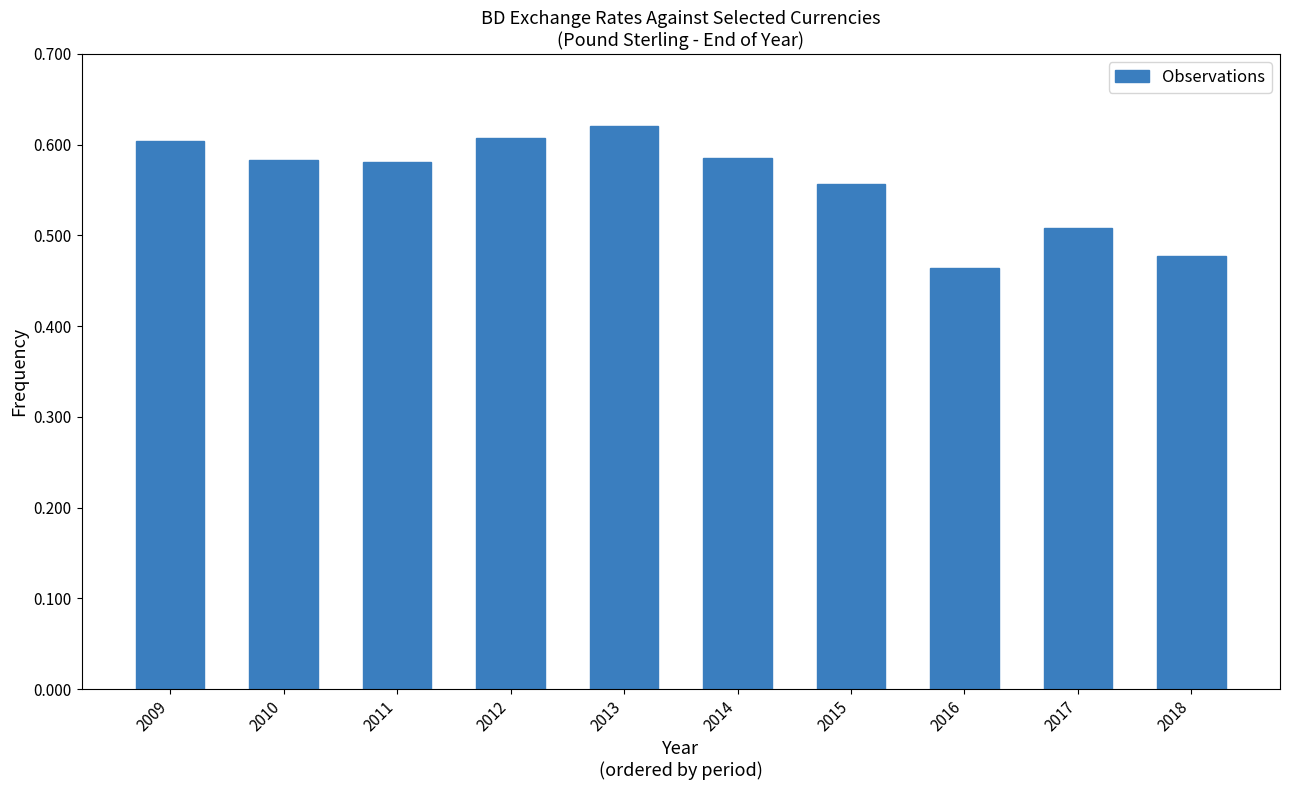

The chart shows a value of 0.6 at 2015. True or false?

True